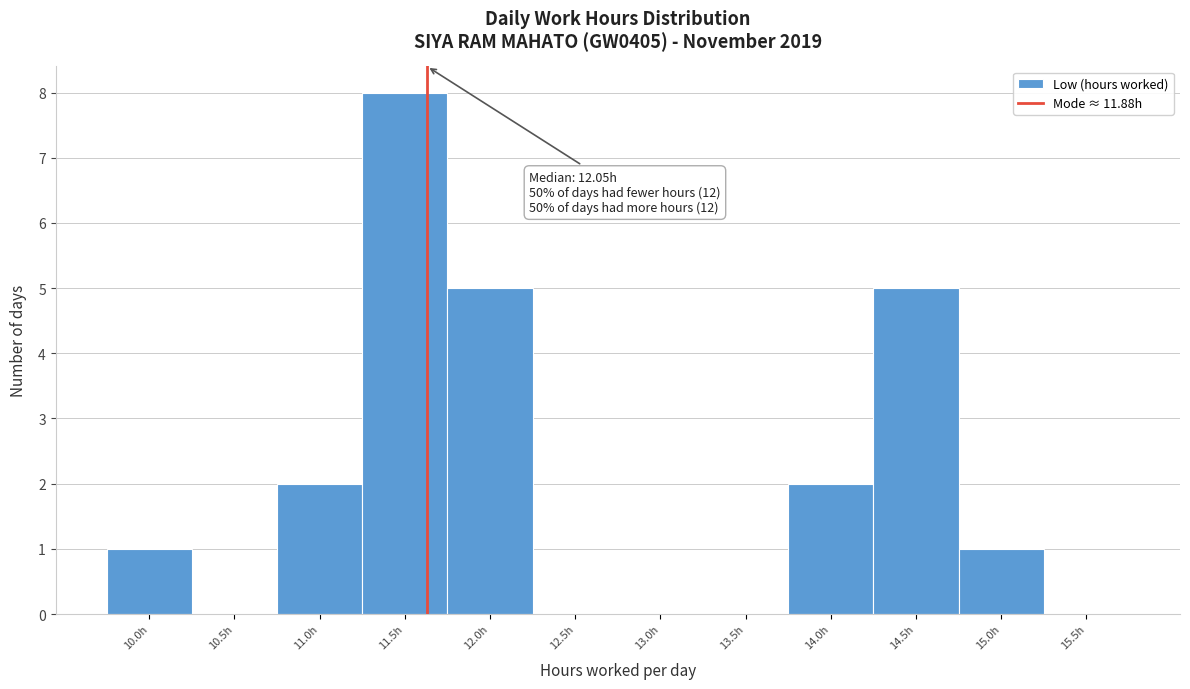

Reading left to right, extract all data points from this chart.

10.0h=1	10.5h=0	11.0h=2	11.5h=8	12.0h=5	12.5h=0	13.0h=0	13.5h=0	14.0h=2	14.5h=5	15.0h=1	15.5h=0